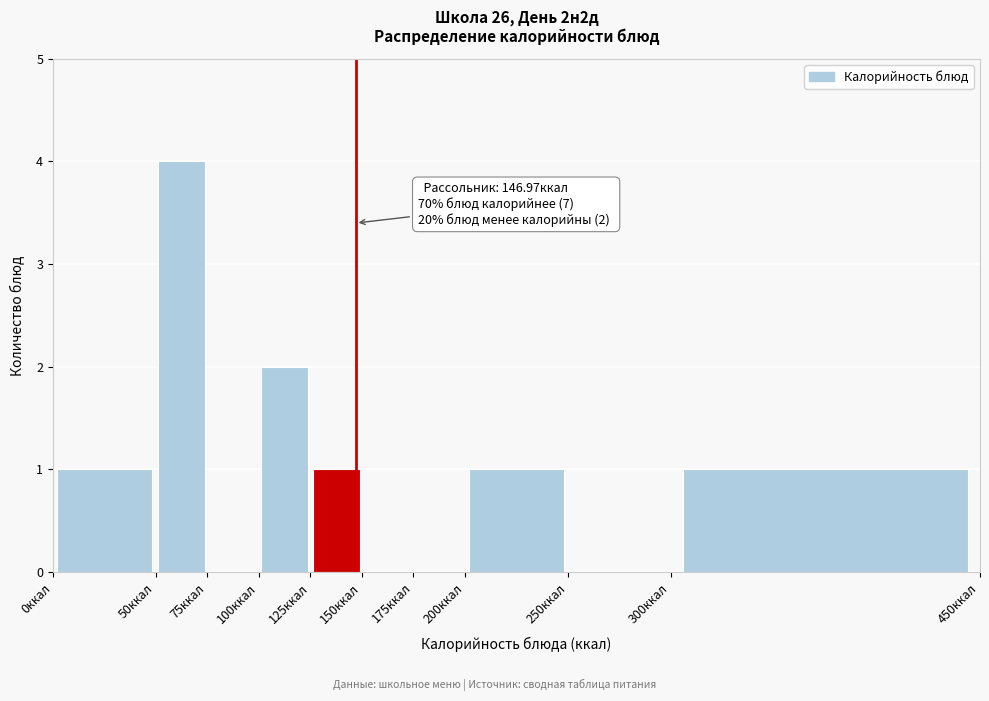

Which range on the x-axis has the tallest bar?

50 to 75